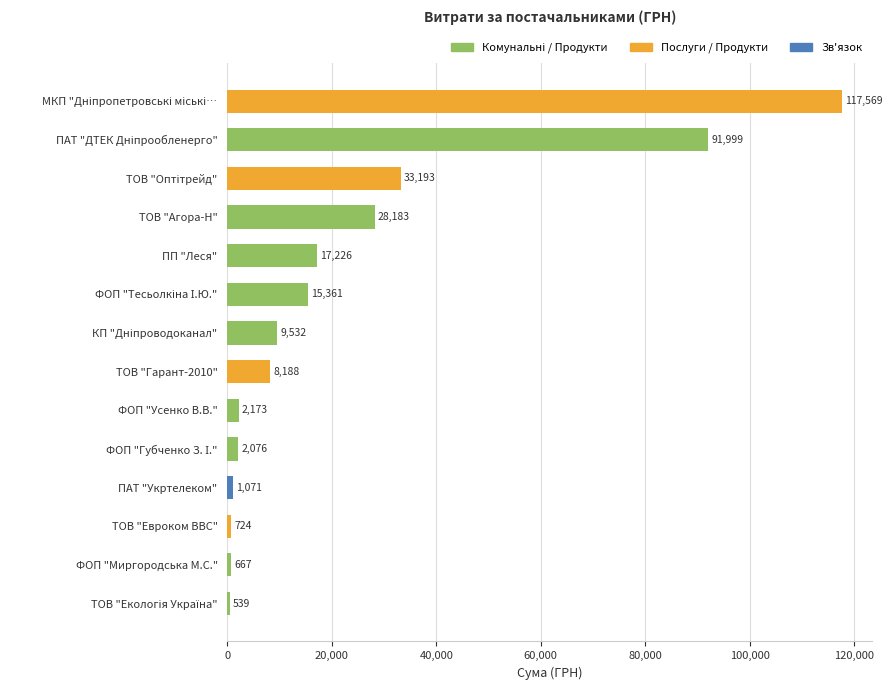

What is the greatest value displayed?

117568.8